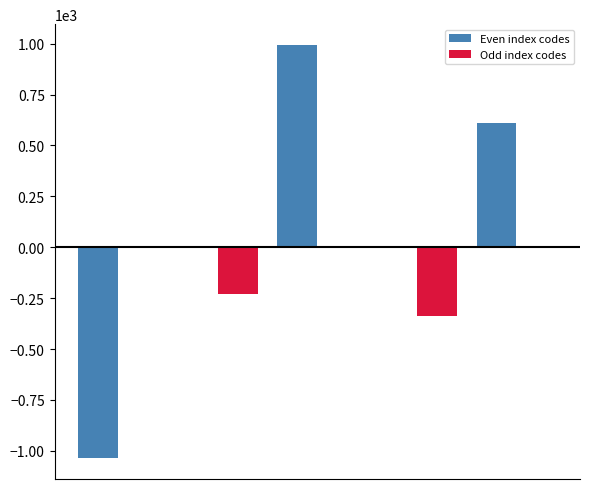

What are all the series names shown in the legend?

Even index codes, Odd index codes